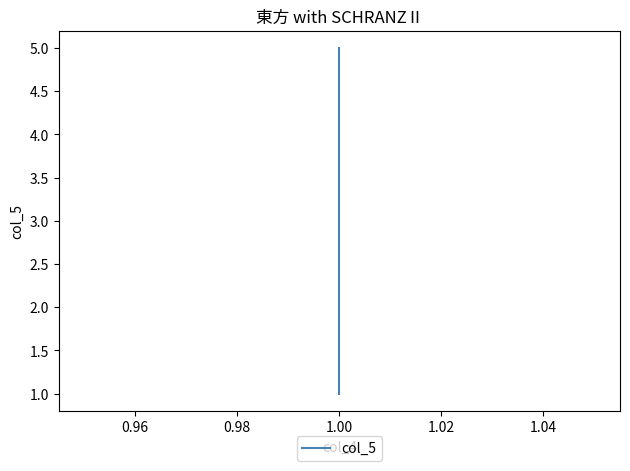

What is the approximate value at 1.00?

4